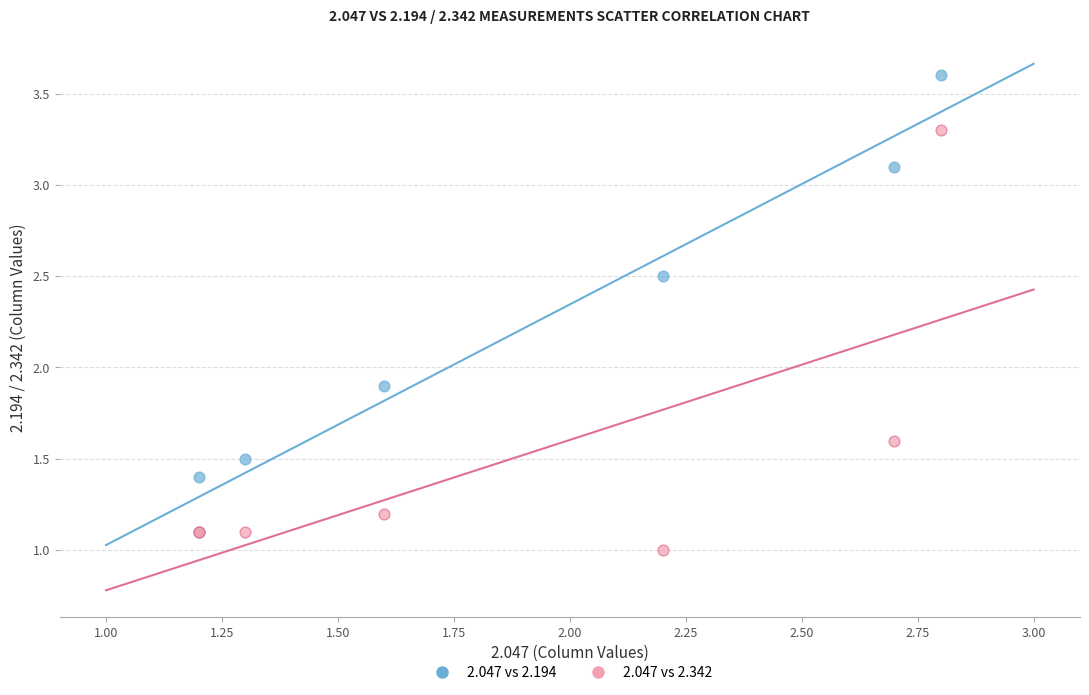

What are all the series names shown in the legend?

2.047 vs 2.194, 2.047 vs 2.342